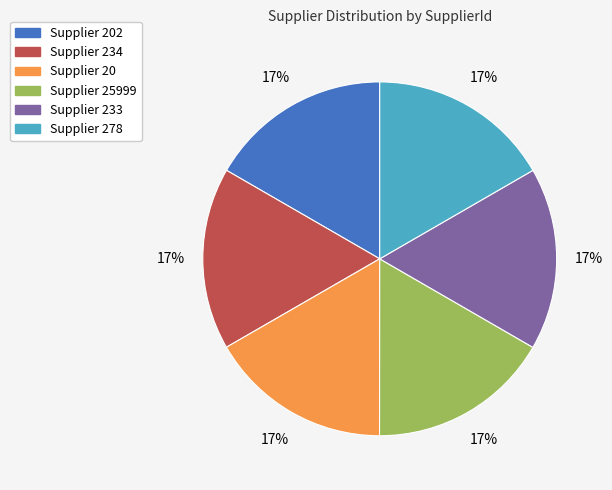

To the nearest percent, what is the average slice percentage?

17%